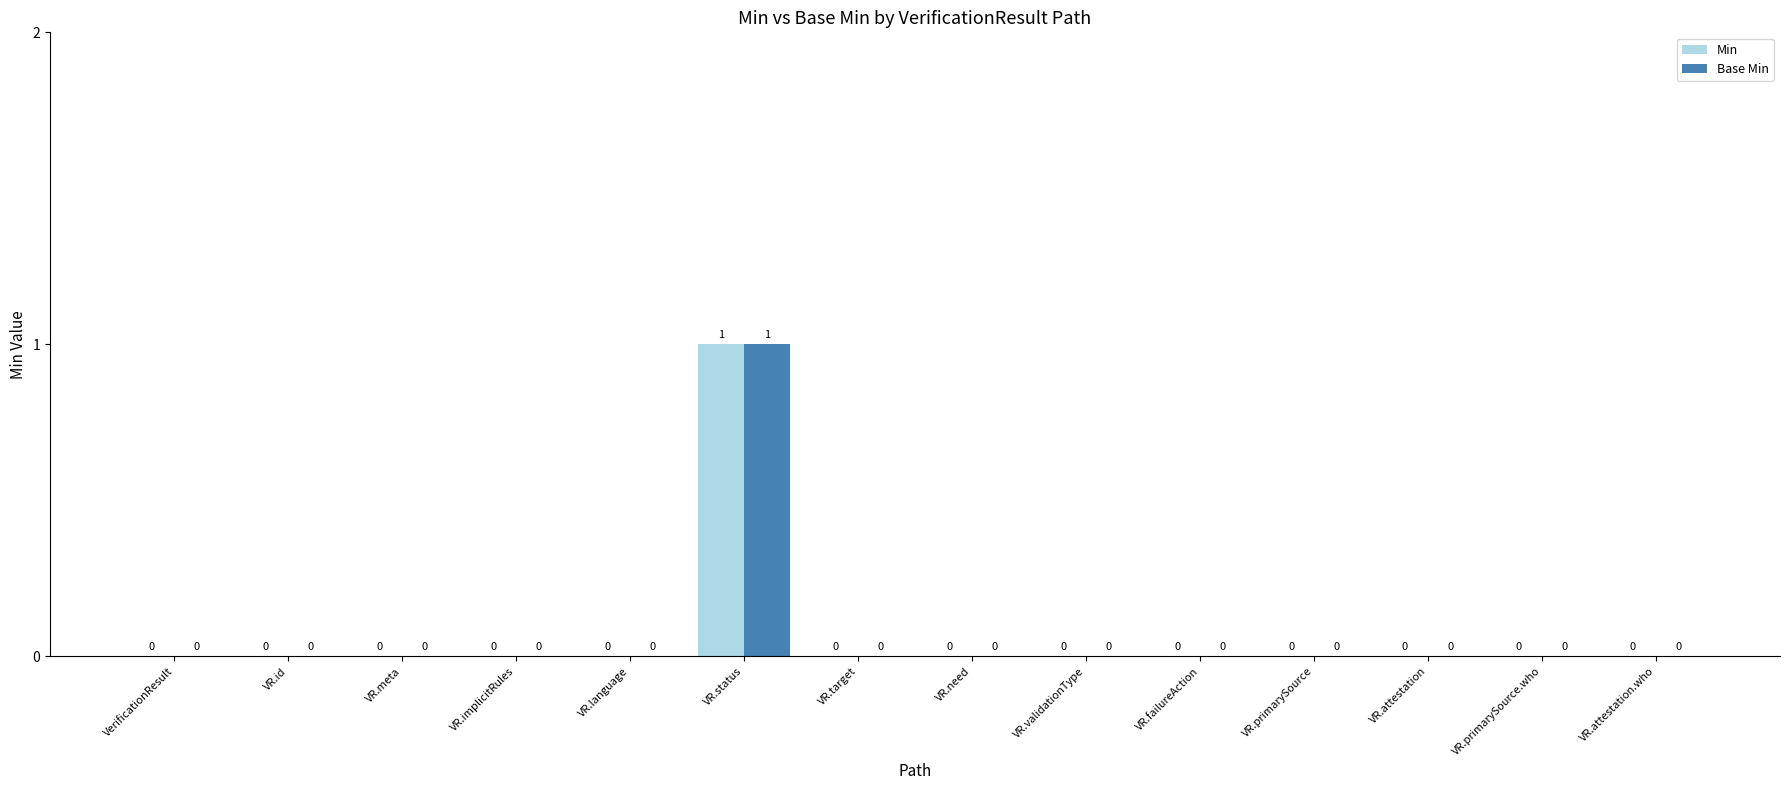

Which category has the highest value in the Min series?

VR.status